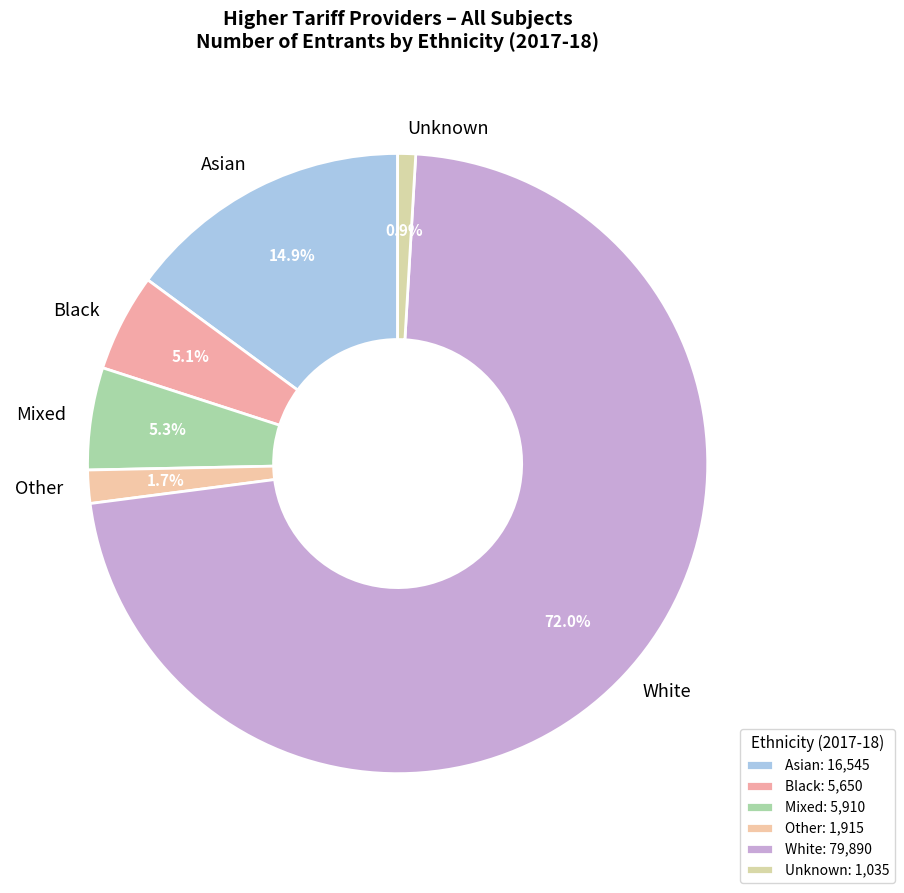

To the nearest percent, what portion does Mixed represent?

5%